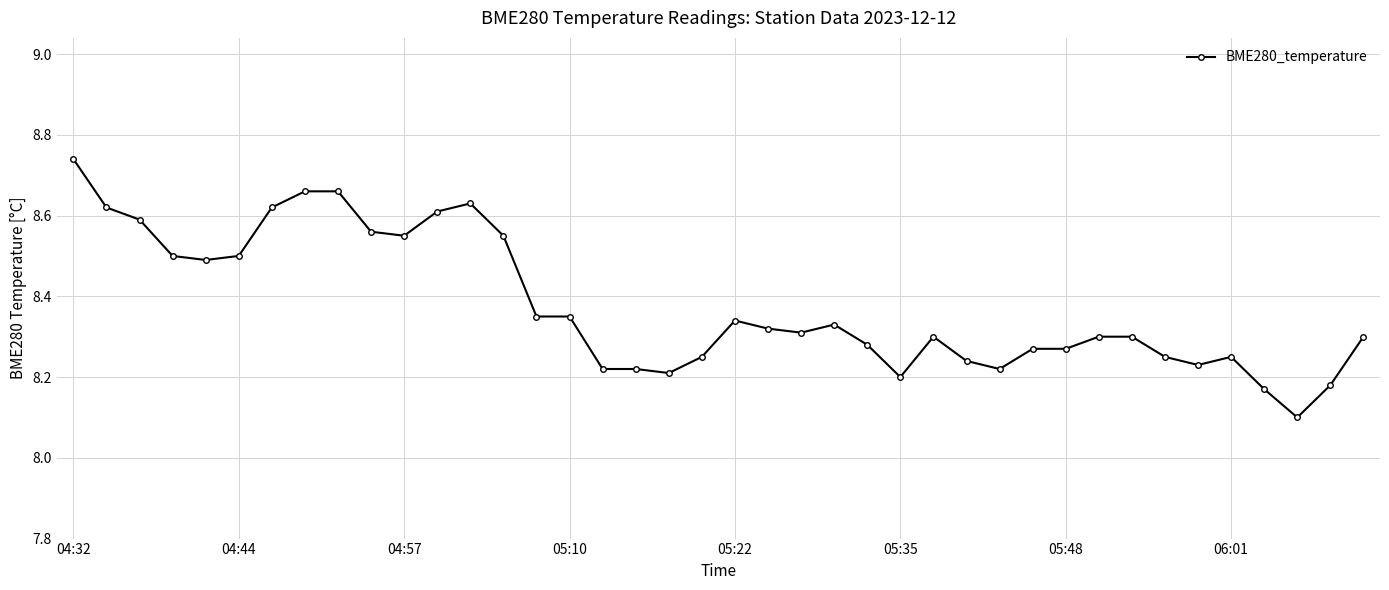

What is the difference between the maximum and minimum values?

0.6